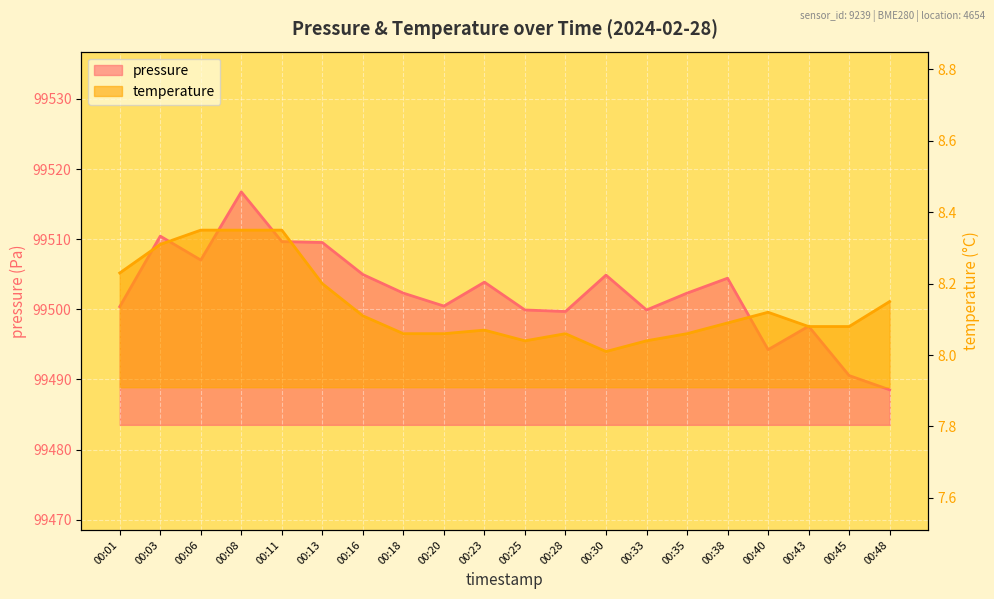

The temperature series shows 13.5 at 00:30. True or false?

False